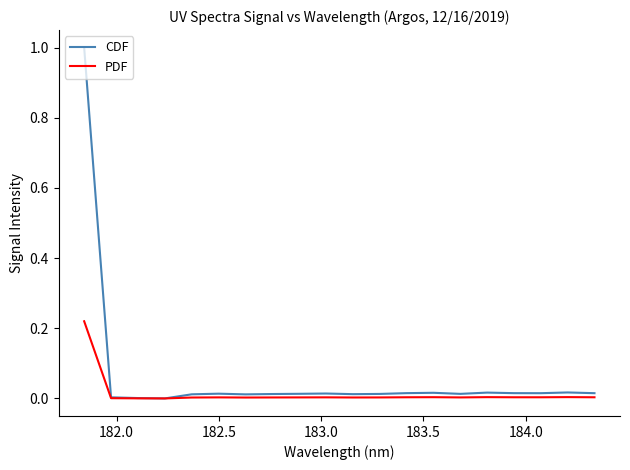

Which series has the widest spread of values?

CDF